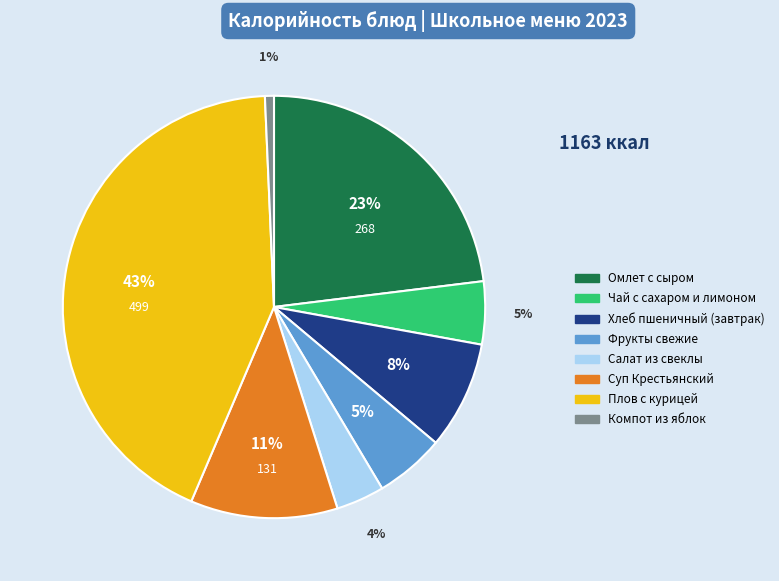

What percentage is the Хлеб пшеничный (завтрак) slice, to the nearest percent?

8%